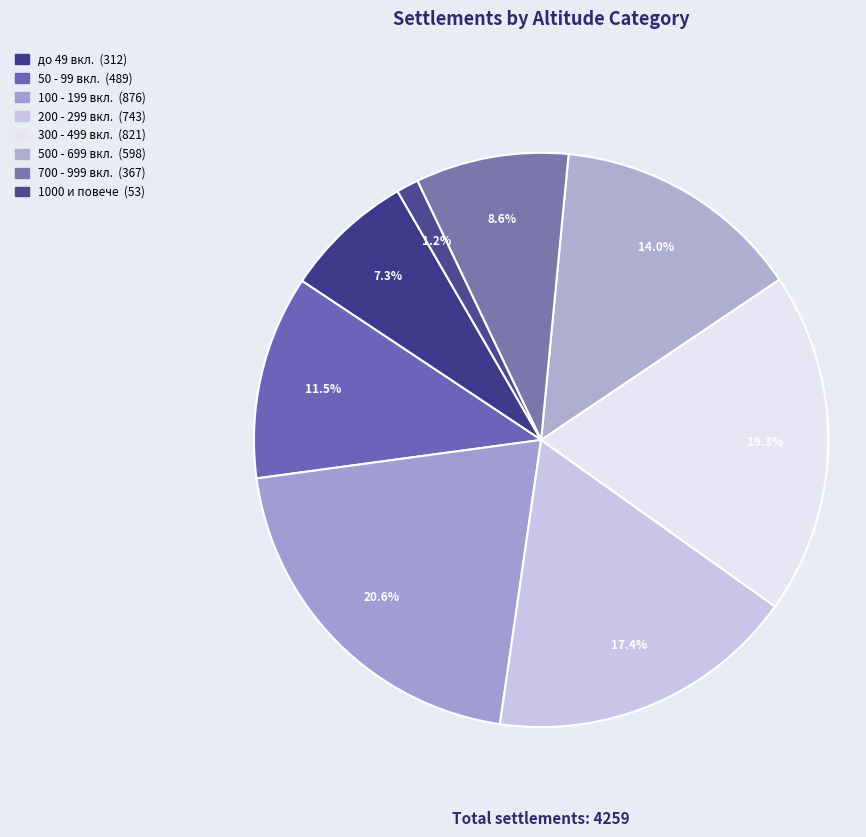

To the nearest percent, what is the difference between the largest and smallest slice percentages?

19%